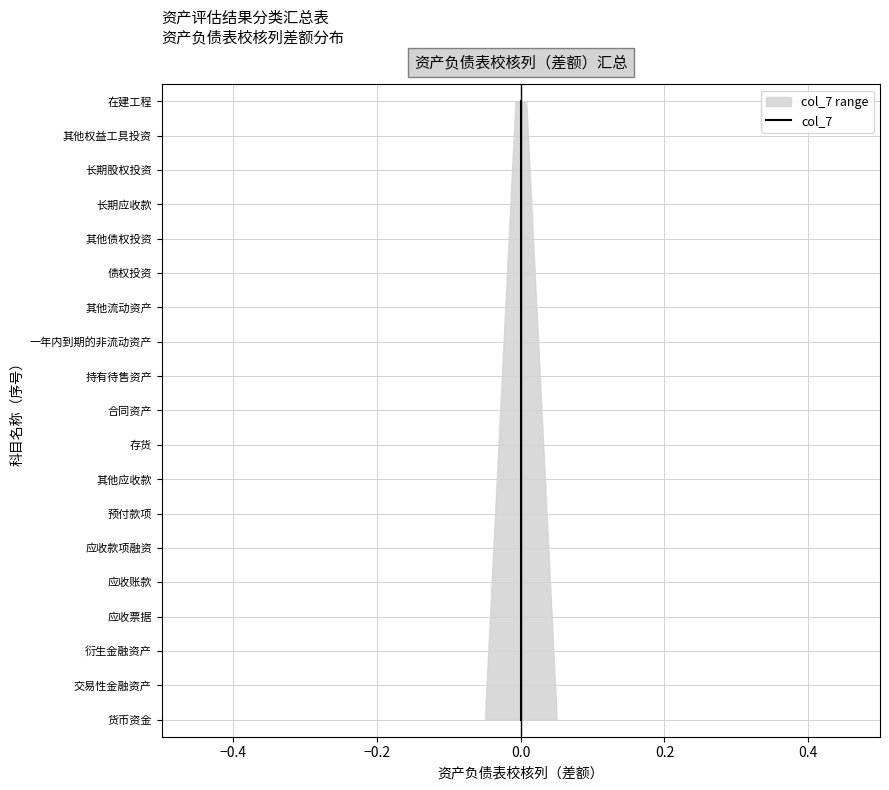

Which has a higher value, 11 or 8?

11